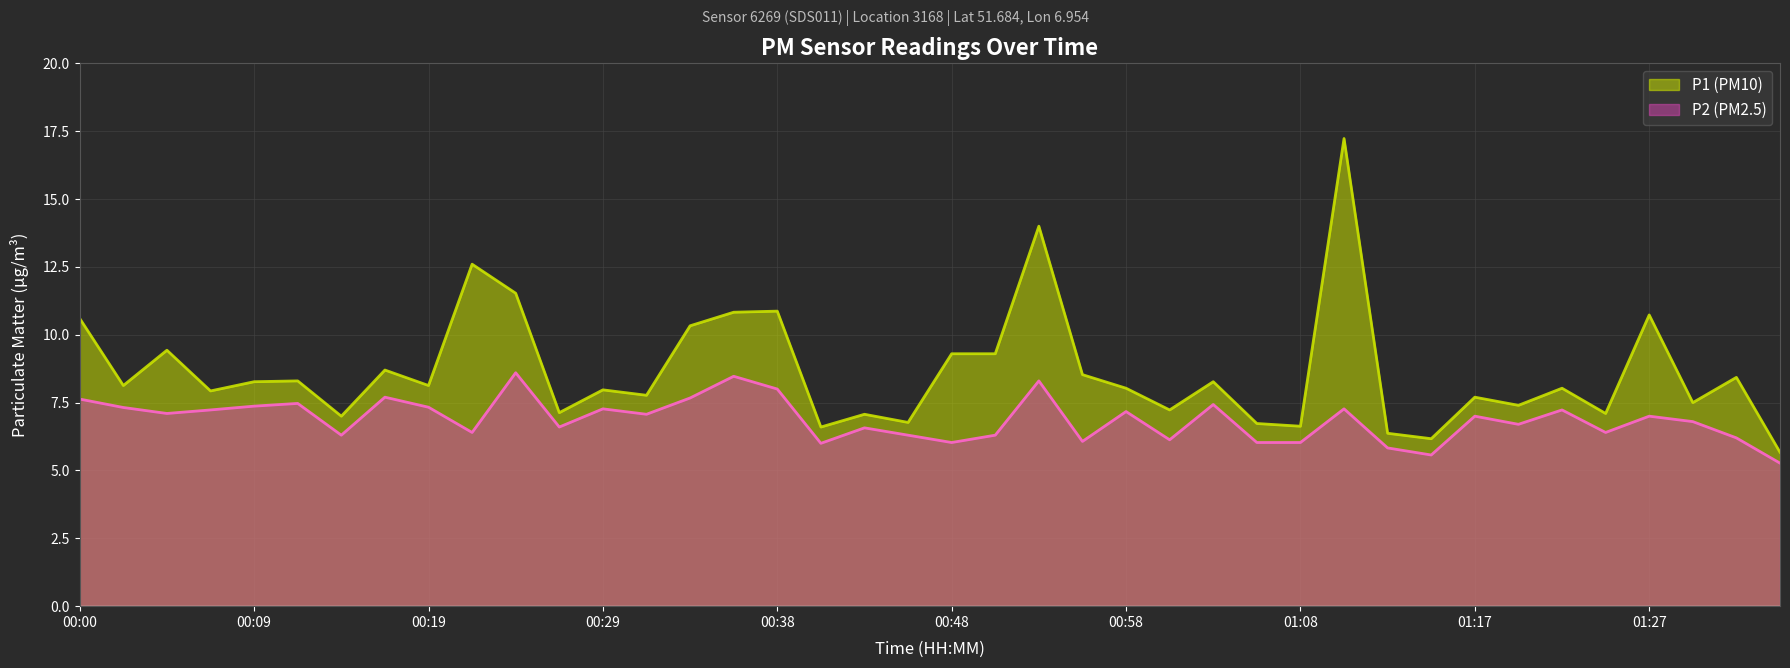

Is the value of P1 (PM10) at 01:05 greater than the value of P2 (PM2.5) at 00:04?

No